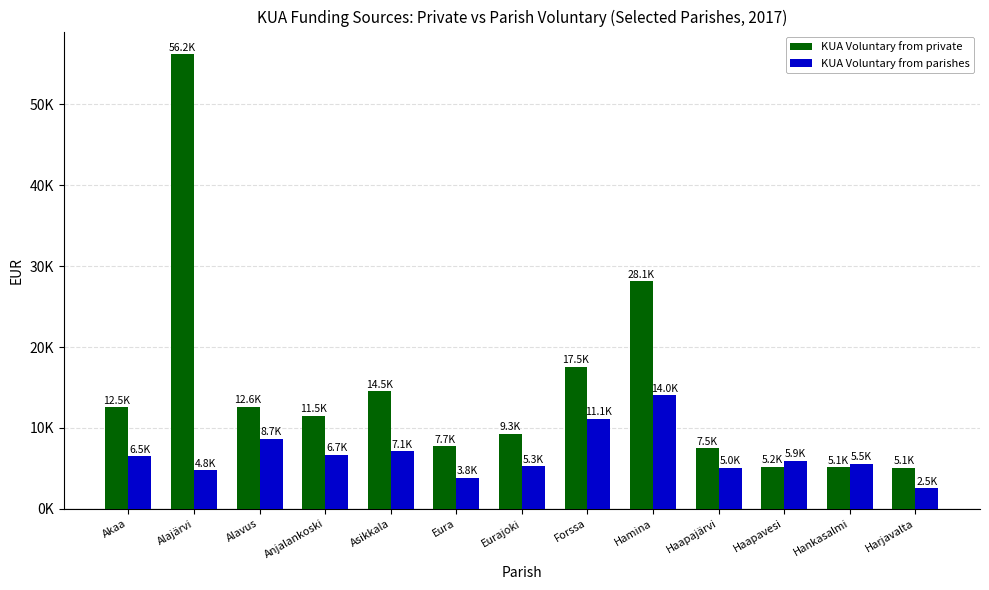

What is the value of the KUA Voluntary from private bar at the 3rd from the left?

12635.5